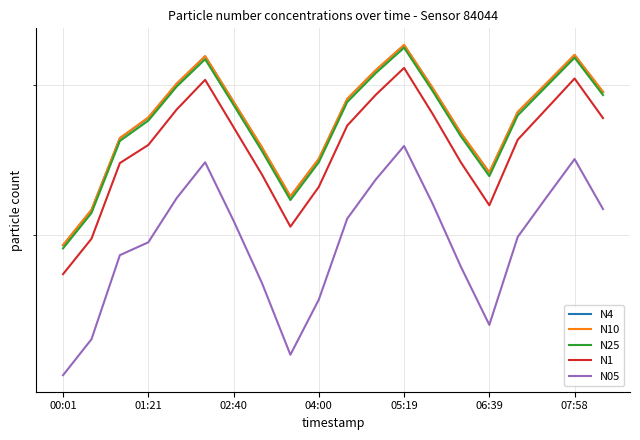

What is the total value across all series at 17?

140.4